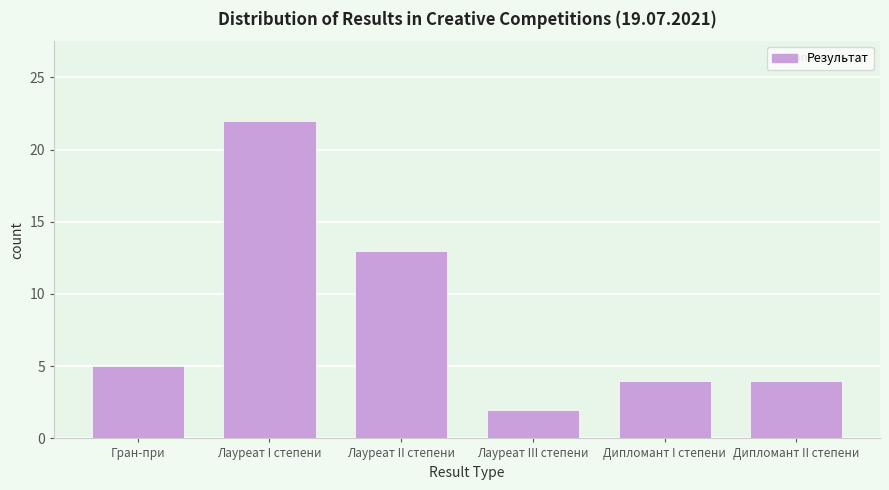

Reading left to right, list all the values displayed in this chart.

5	22	13	2	4	4